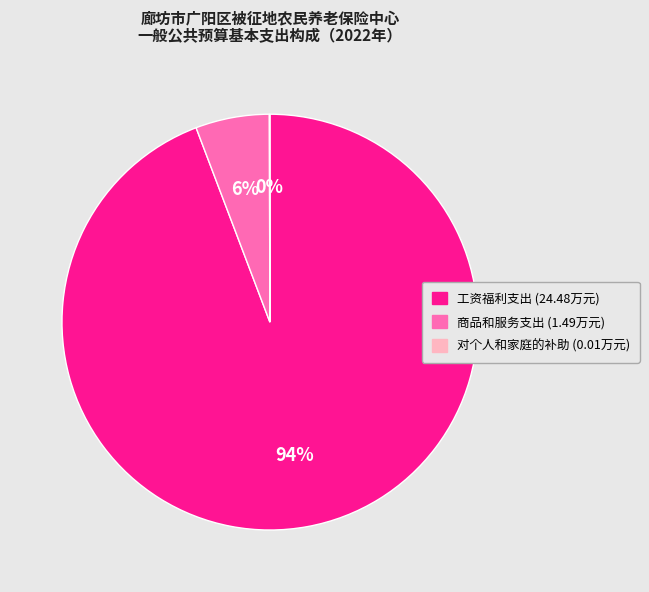

What percentage is the 工资福利支出 slice, to the nearest percent?

94%